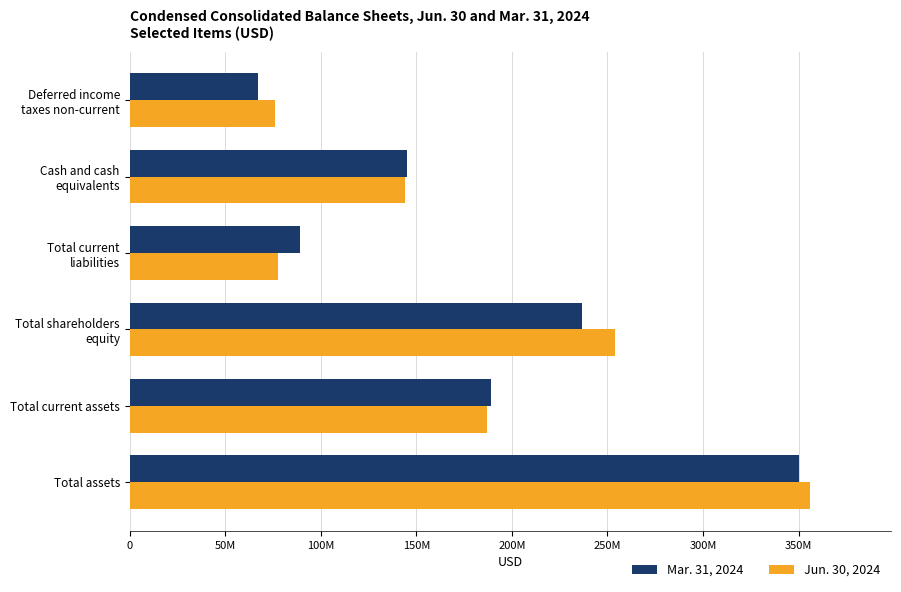

Reading left to right, extract all data points from this chart.

Mar. 31, 2024: 350430000	188937000	236477000	89371000	144891000	67373000
Jun. 30, 2024: 355698000	186765000	254171000	77404000	144111000	76237000